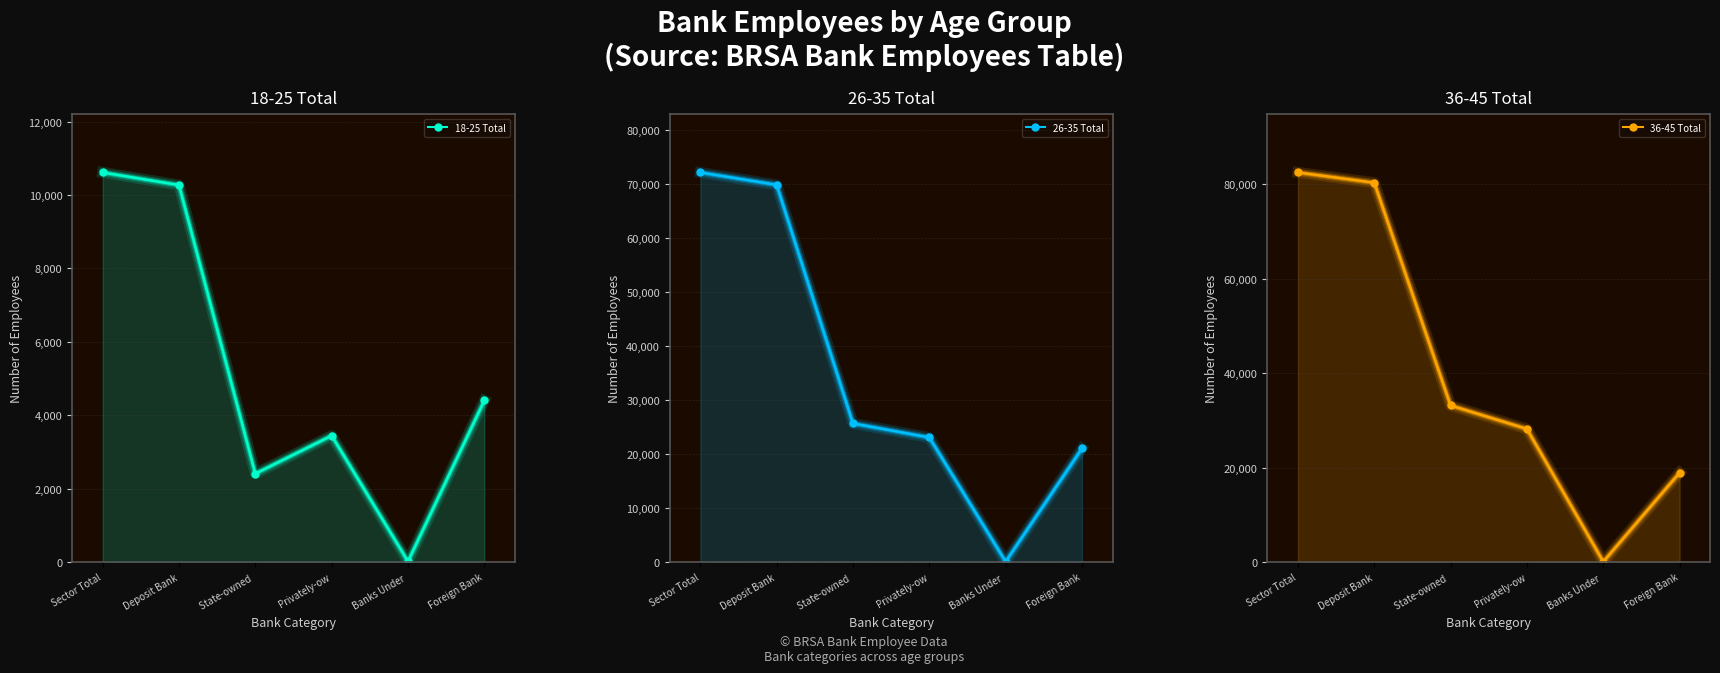

At Foreign Bank, list the series in order from smallest to largest.

18-25 Total, 36-45 Total, 26-35 Total